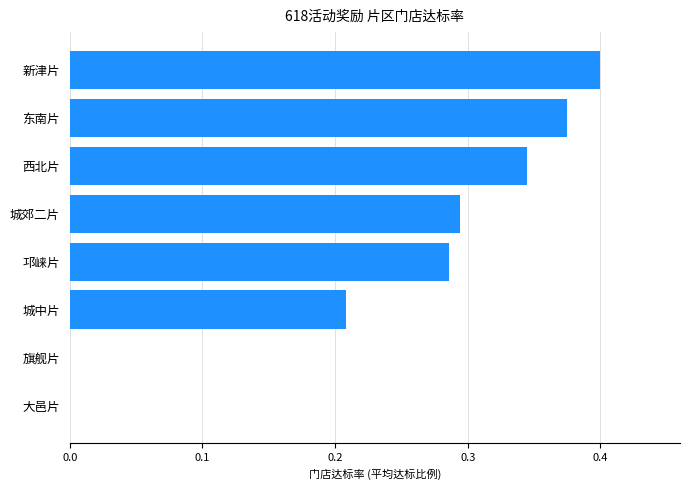

What is the change in value from 大邑片 to 城郊二片?

+0.3